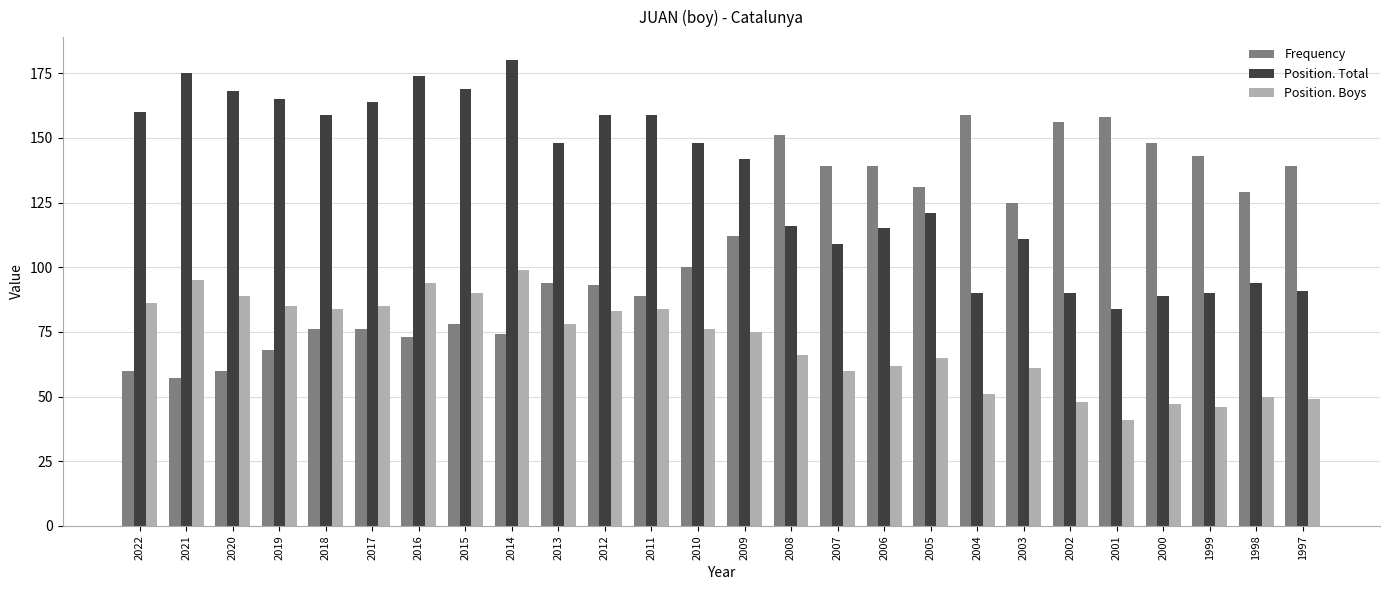

Count the number of categories in the chart.

26